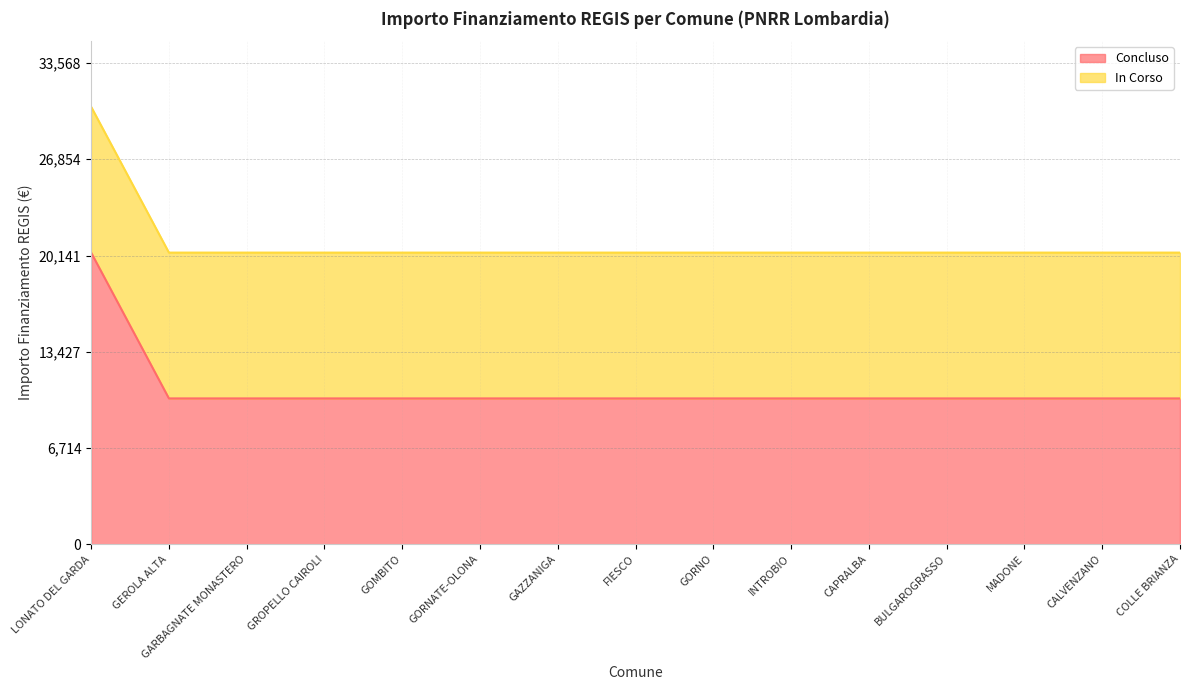

What is the sum of the values at INTROBIO and COLLE BRIANZA?

20344